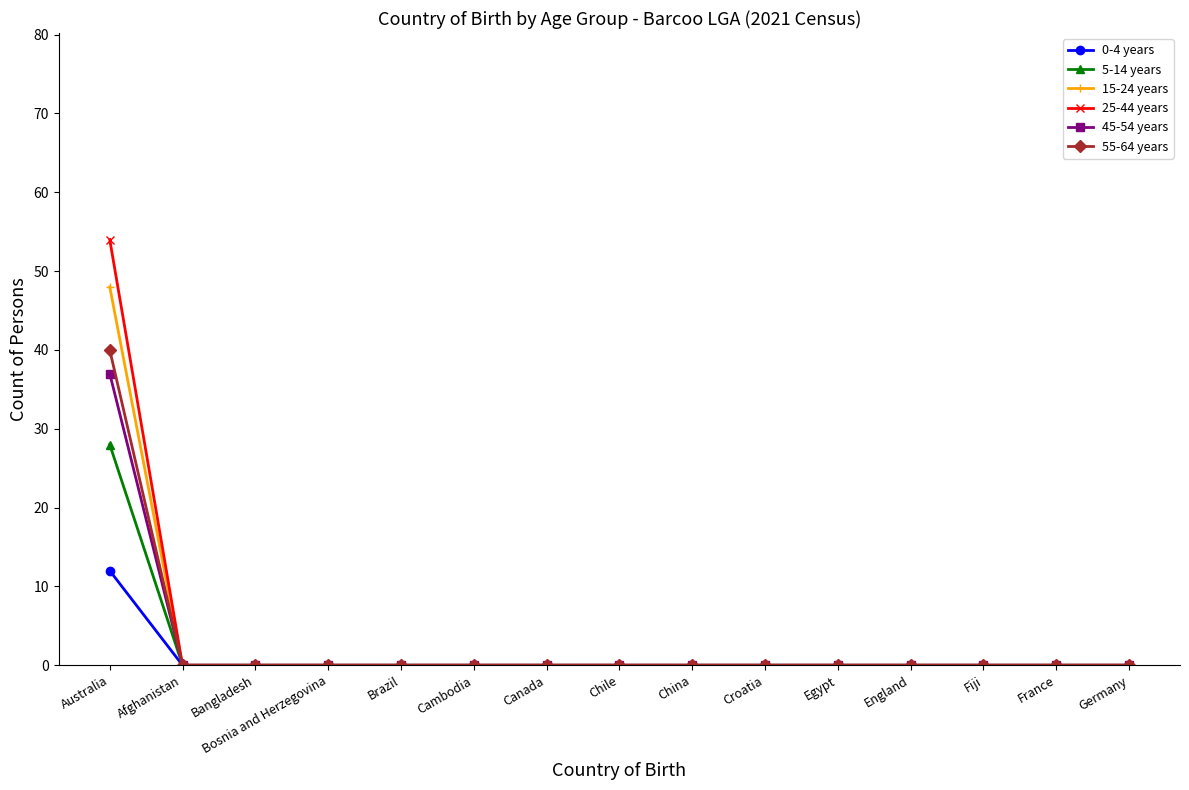

Reading left to right, transcribe all the data shown in this chart.

0-4 years: 12	0	0	0	0	0	0	0	0	0	0	0	0	0	0
5-14 years: 28	0	0	0	0	0	0	0	0	0	0	0	0	0	0
15-24 years: 48	0	0	0	0	0	0	0	0	0	0	0	0	0	0
25-44 years: 54	0	0	0	0	0	0	0	0	0	0	0	0	0	0
45-54 years: 37	0	0	0	0	0	0	0	0	0	0	0	0	0	0
55-64 years: 40	0	0	0	0	0	0	0	0	0	0	0	0	0	0